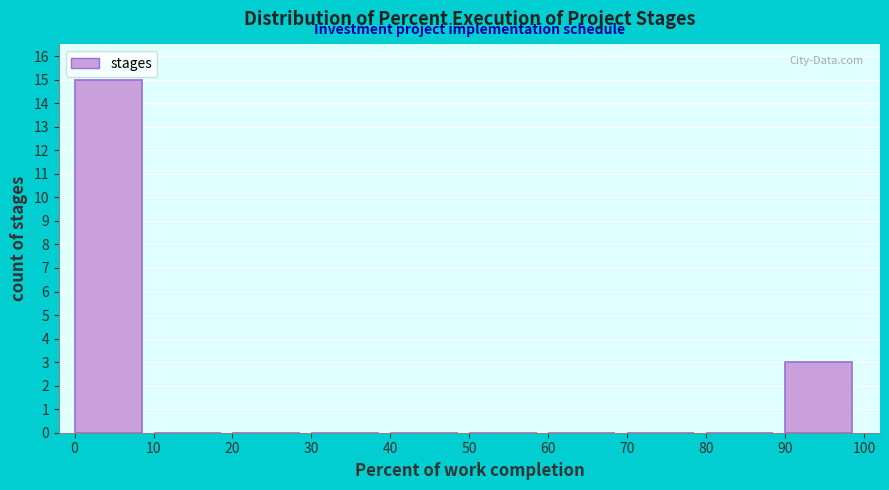

Reading left to right, list every bar in this chart as the range it spans on the x-axis followed by its height. The values are not printed on the chart, so give them approximately, as read against the axis.

0 to 10: 15
10 to 20: 0
20 to 30: 0
30 to 40: 0
40 to 50: 0
50 to 60: 0
60 to 70: 0
70 to 80: 0
80 to 90: 0
90 to 100: 3